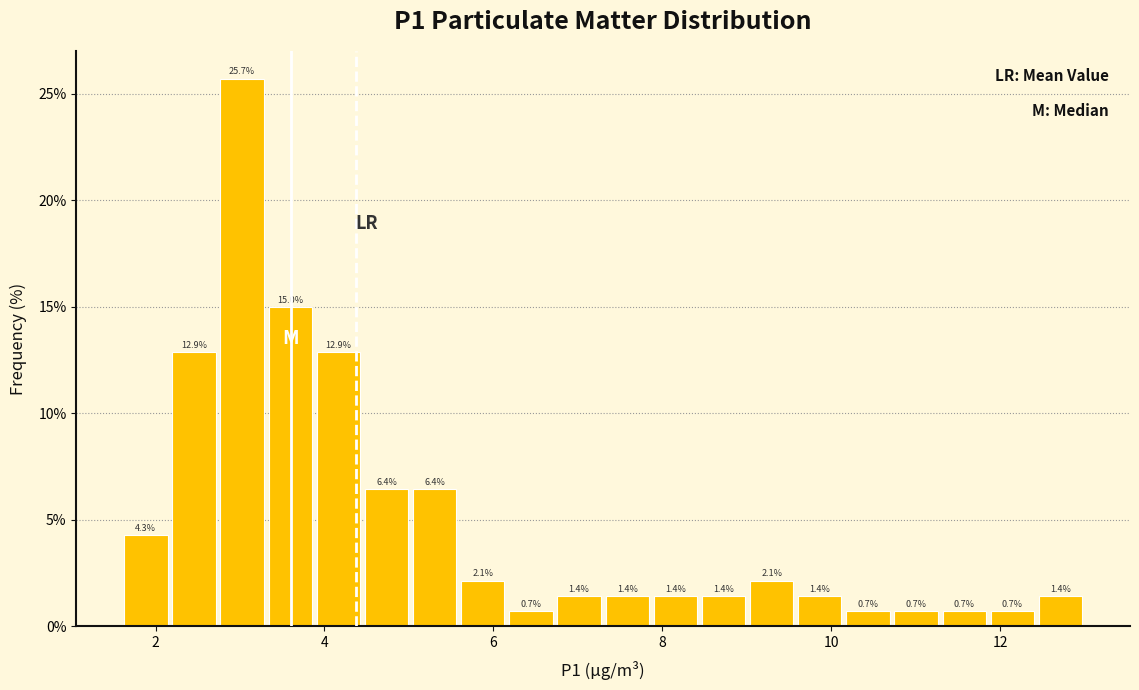

Read against the x-axis, roughly where is the centre of the tallest bar?

3.0